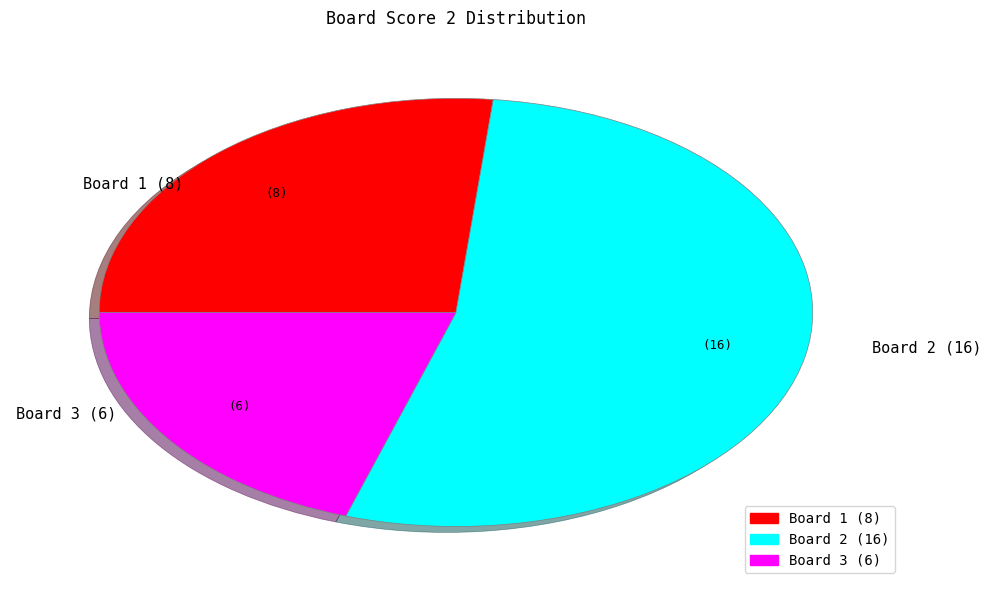

What is the ratio of the value at Board 2 to the value at Board 1?

2.0